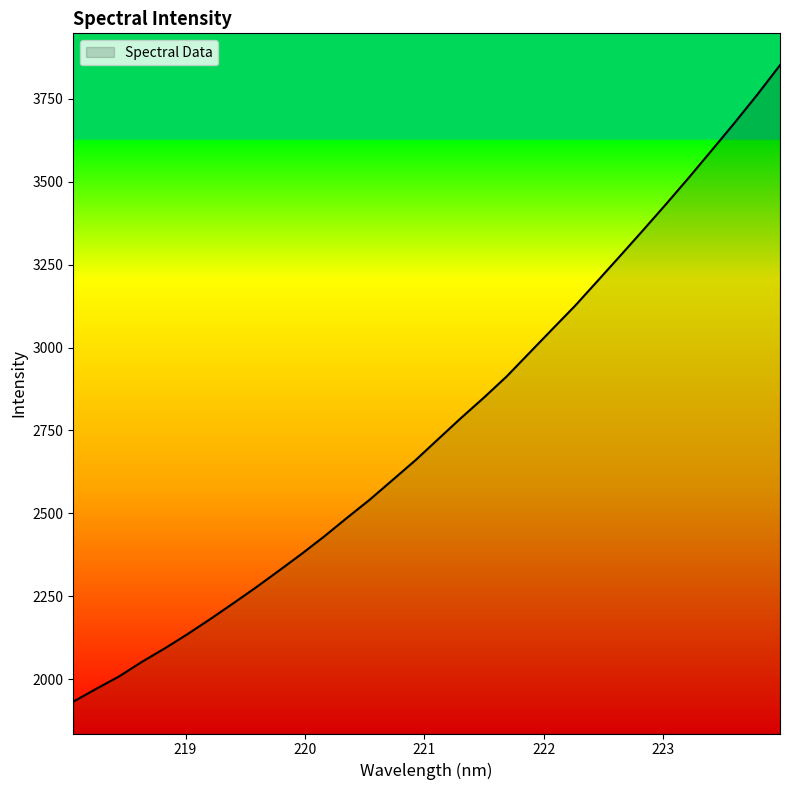

What is the maximum value shown in the chart?

3851.8